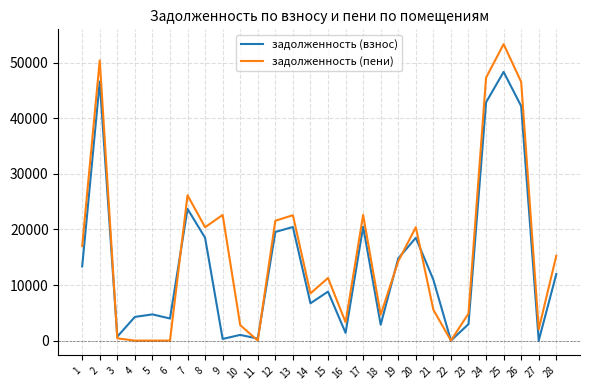

Which series has the largest total across all categories?

задолженность (пени)